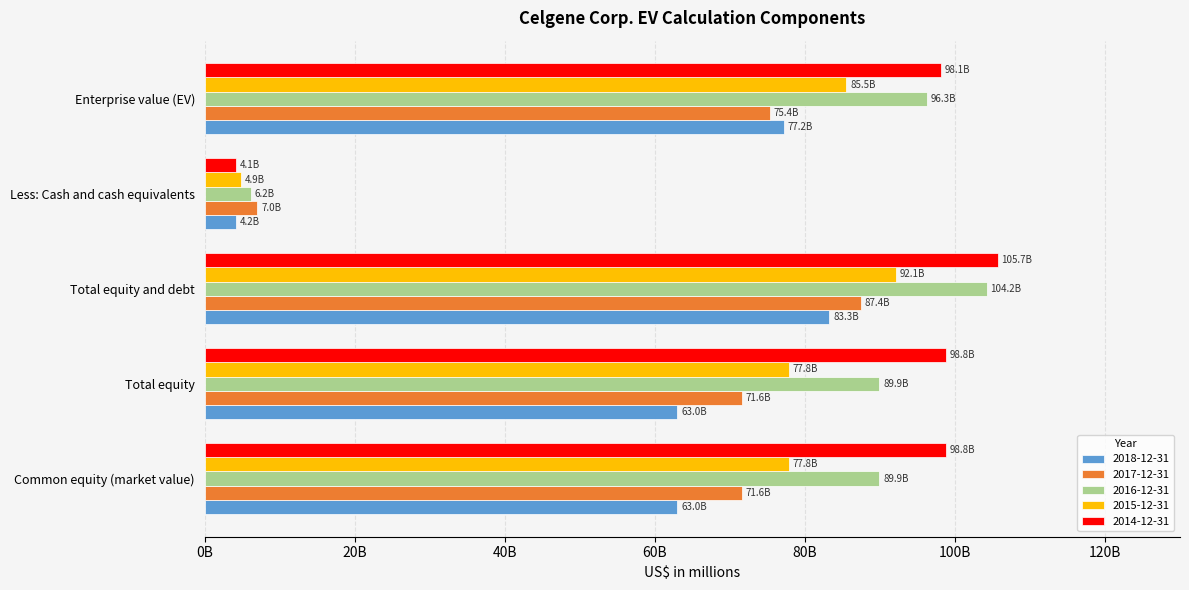

List the labels in order of 2014-12-31 value, smallest first.

Less: Cash and cash equivalents, Enterprise value (EV), Common equity (market value), Total equity, Total equity and debt